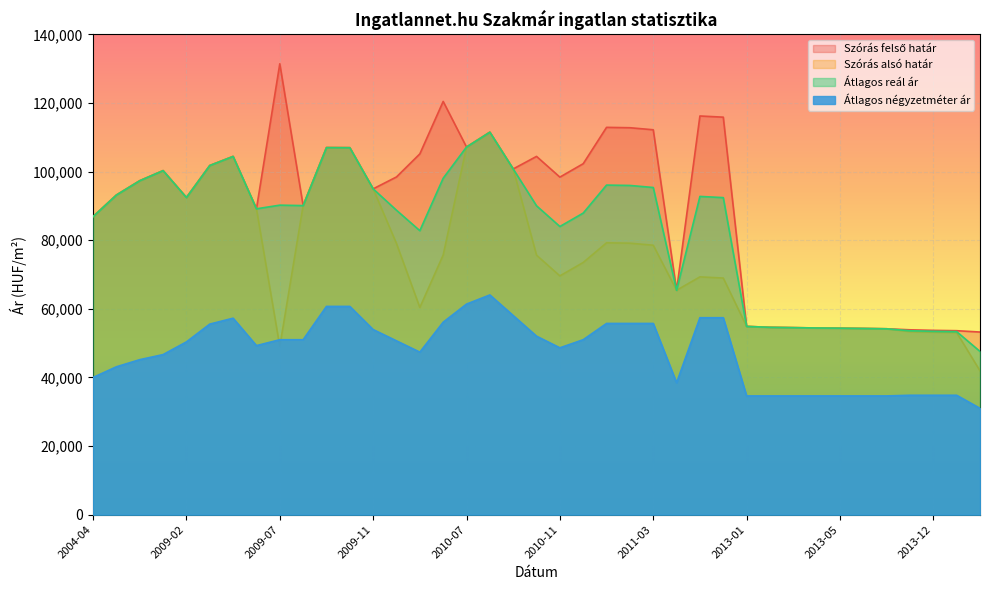

True or false: Szórás felső határ and Átlagos reál ár cross at least once.

False